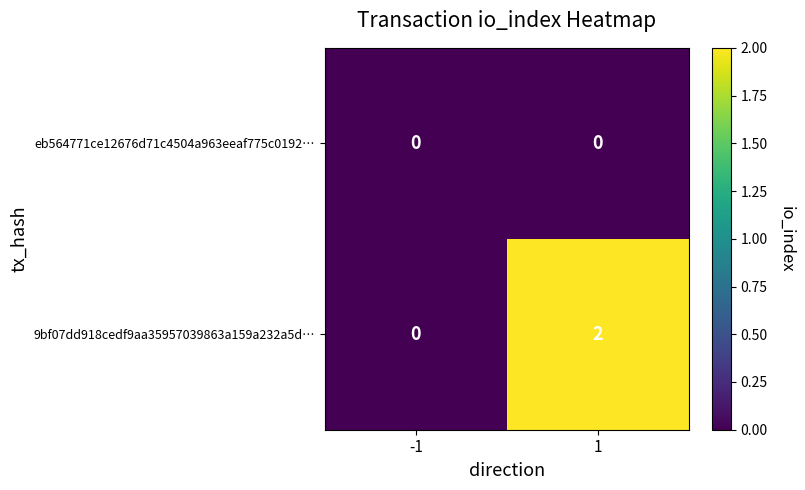

Between -1 and 1, which series saw the biggest shift?

9bf07dd918cedf9aa35957039863a159a232a5d…